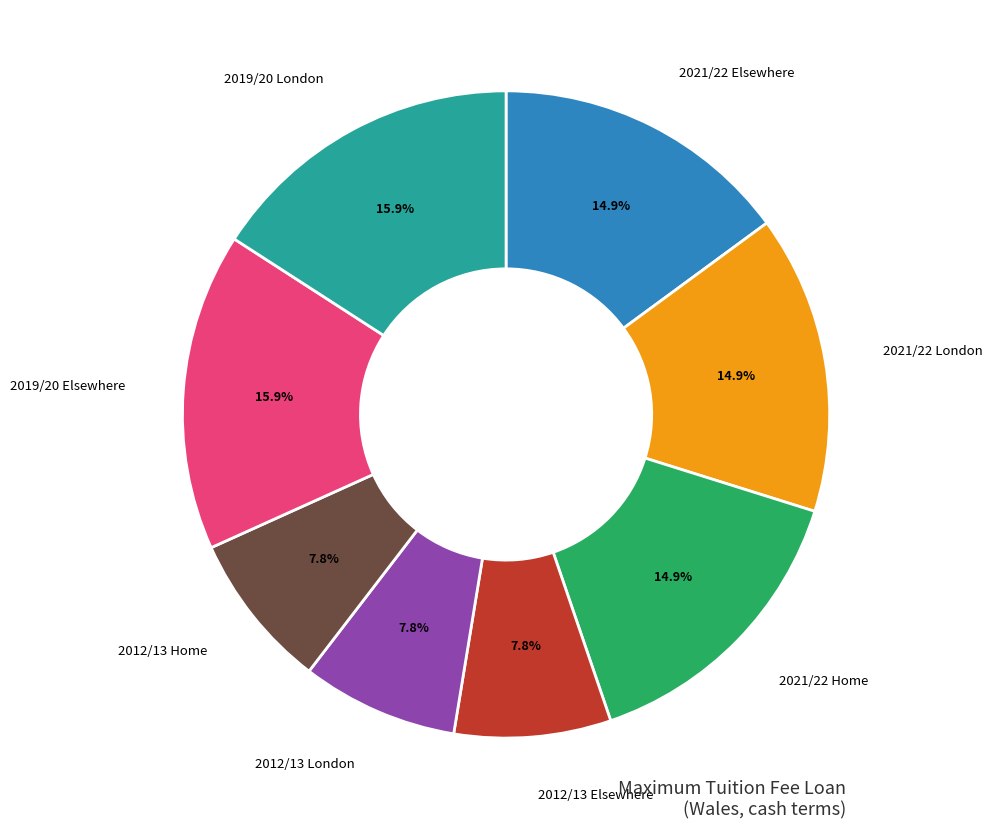

Does any single category account for the majority?

No